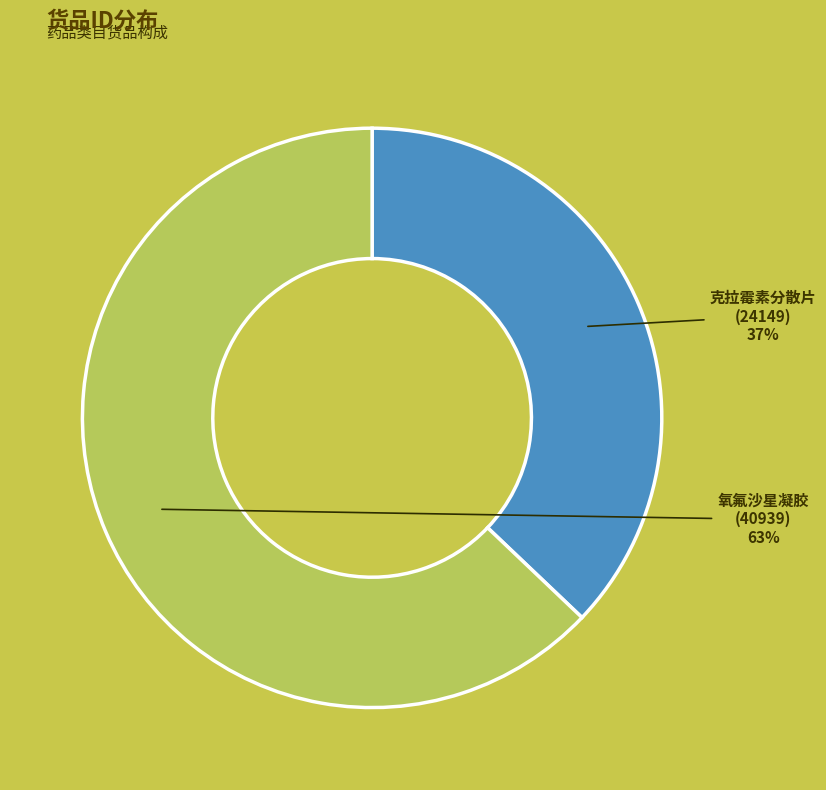

Is there a majority slice in this chart?

Yes